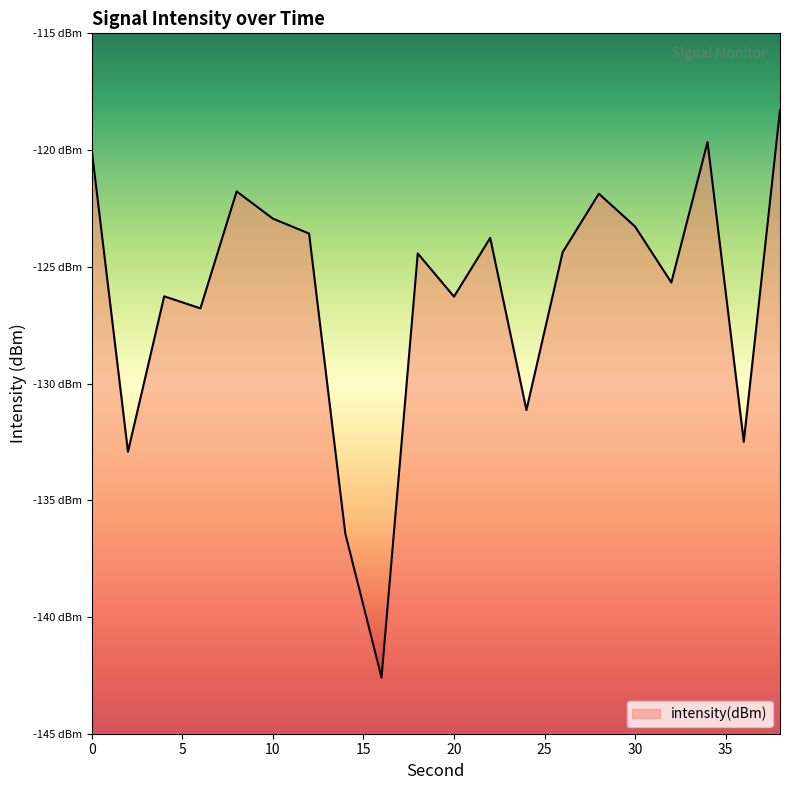

The value at 6 is -126.8. True or false?

True